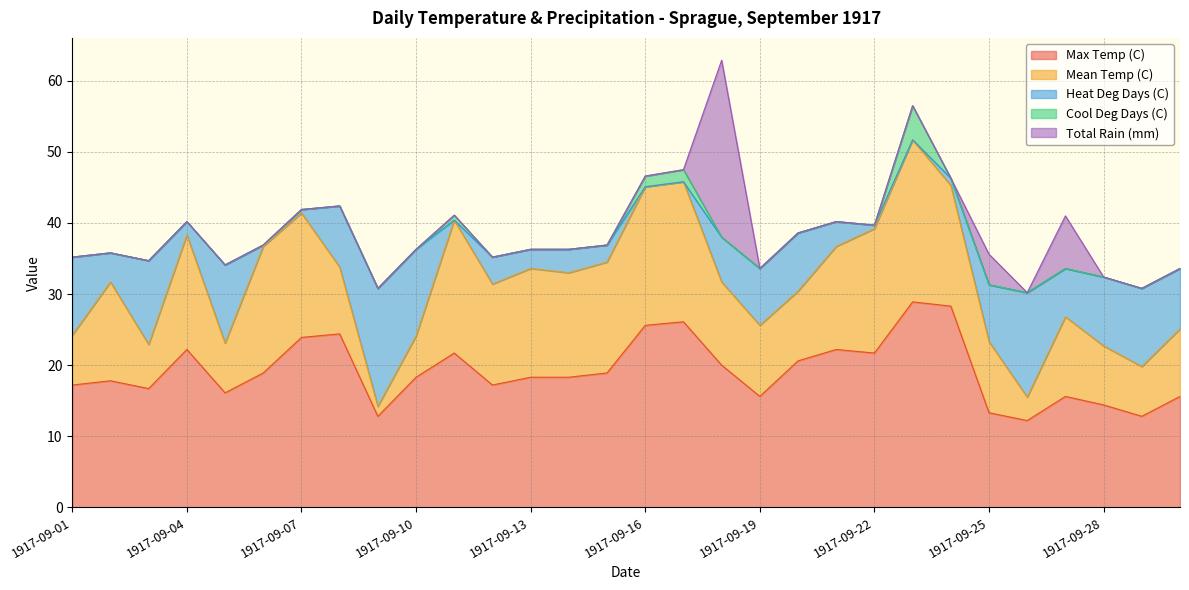

How many series are shown in this chart?

5